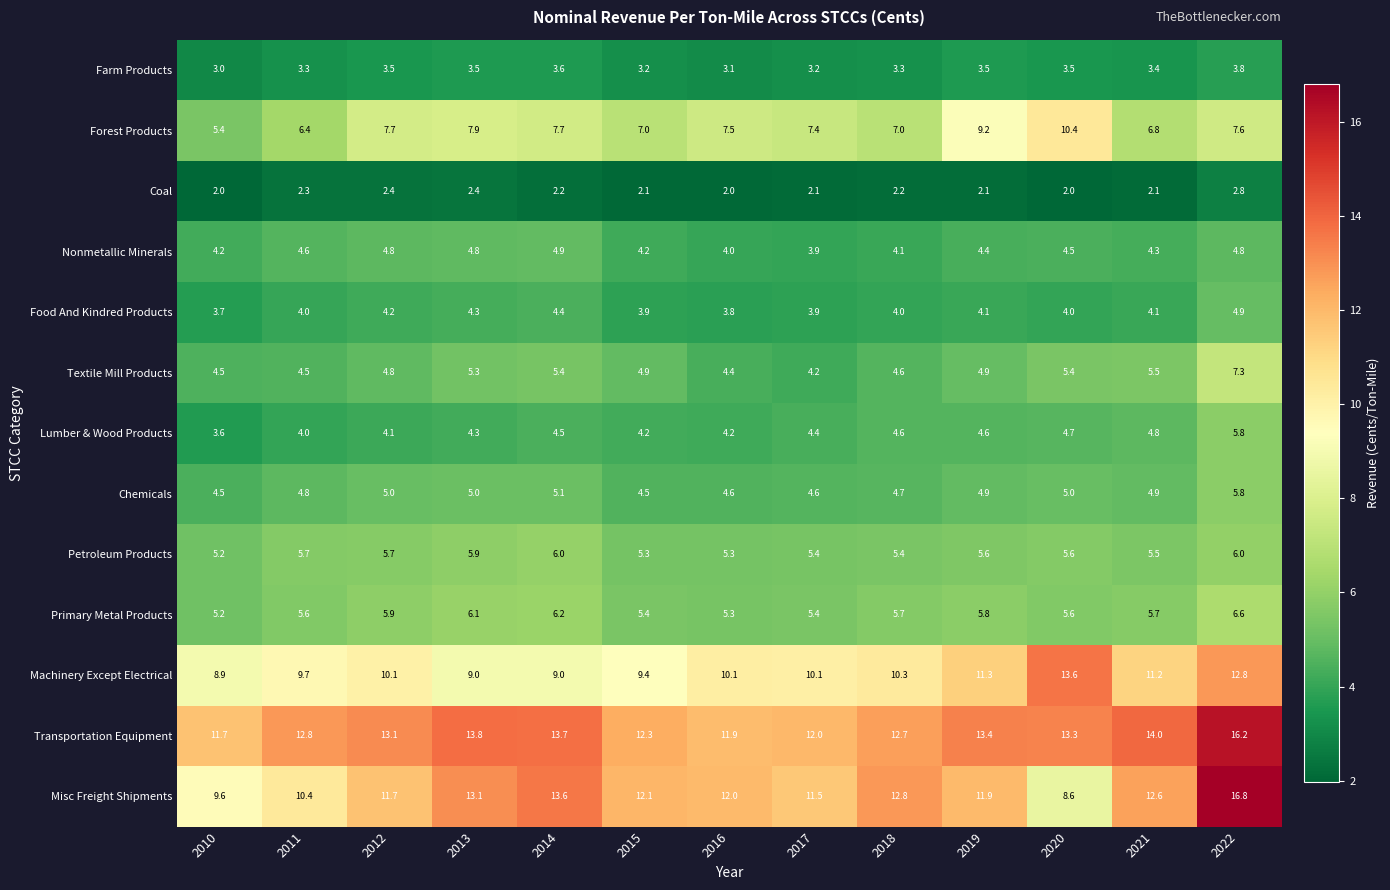

Is it true that Textile Mill Products equals 1.8 at 2016?

False